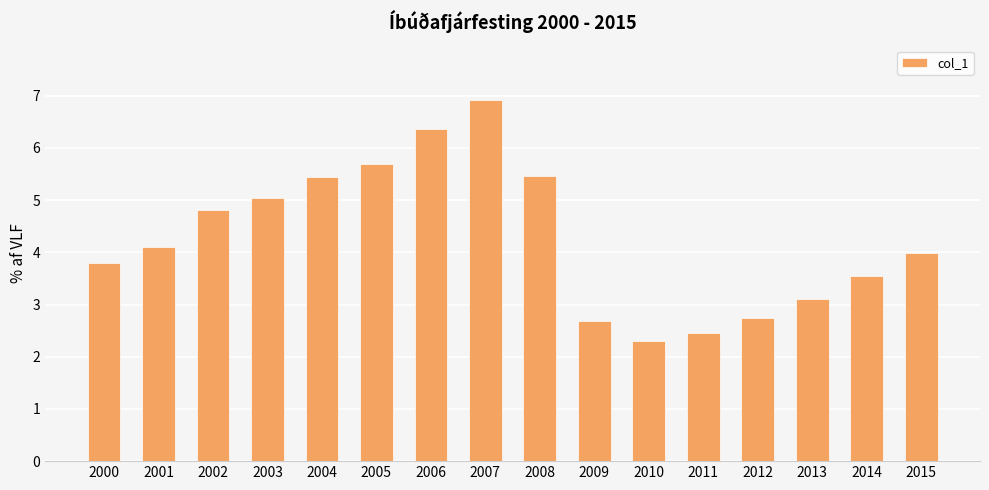

The chart shows a value of 6.7 at 2000. True or false?

False